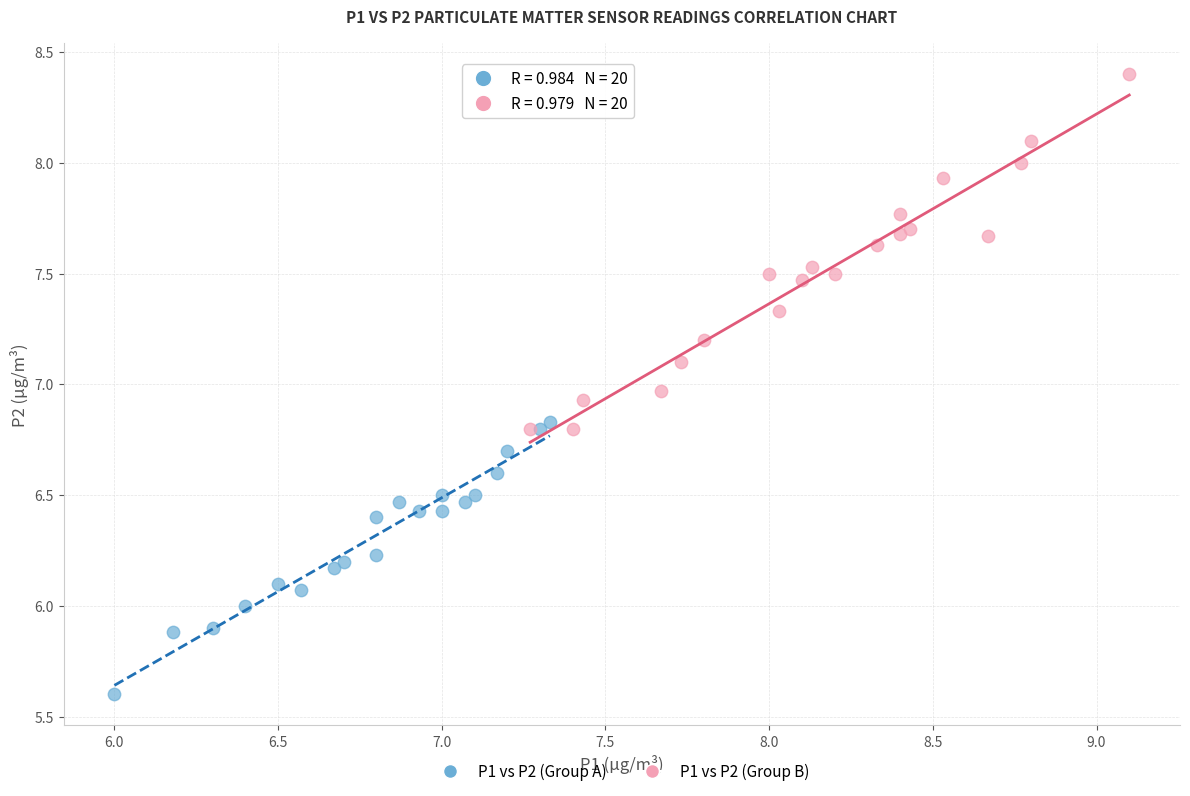

Which series has the widest spread of Y values?

P1 vs P2 (Group B)